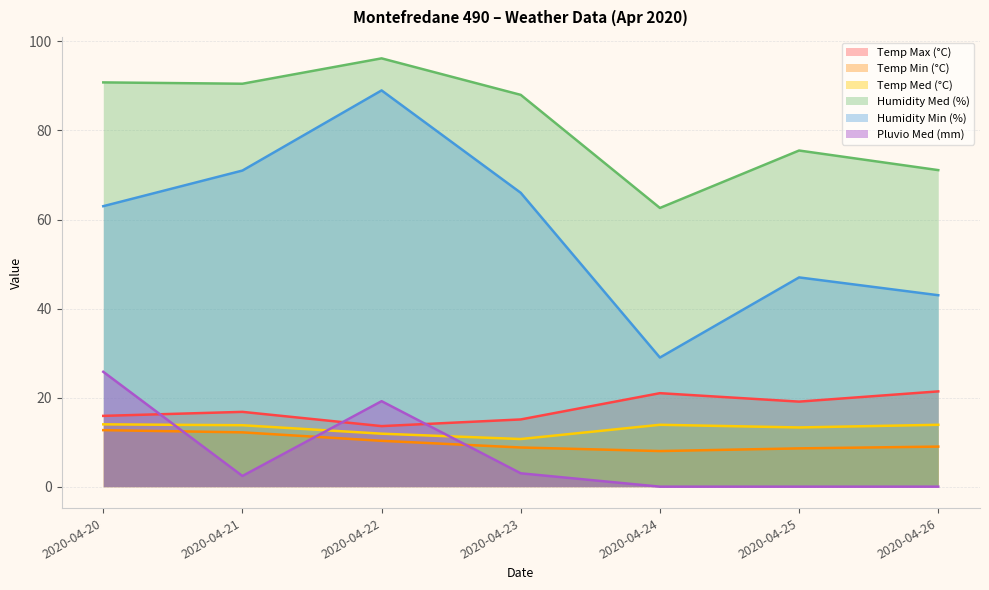

The value of Humidity Med (%) at 2020-04-26 is 36.2. True or false?

False